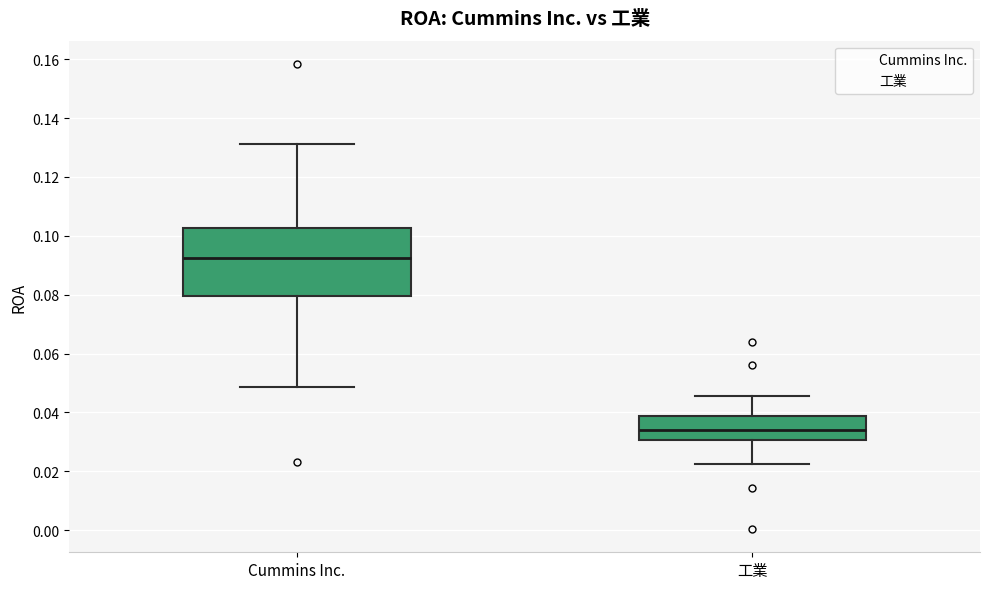

Which box has the highest median line?

Cummins Inc.